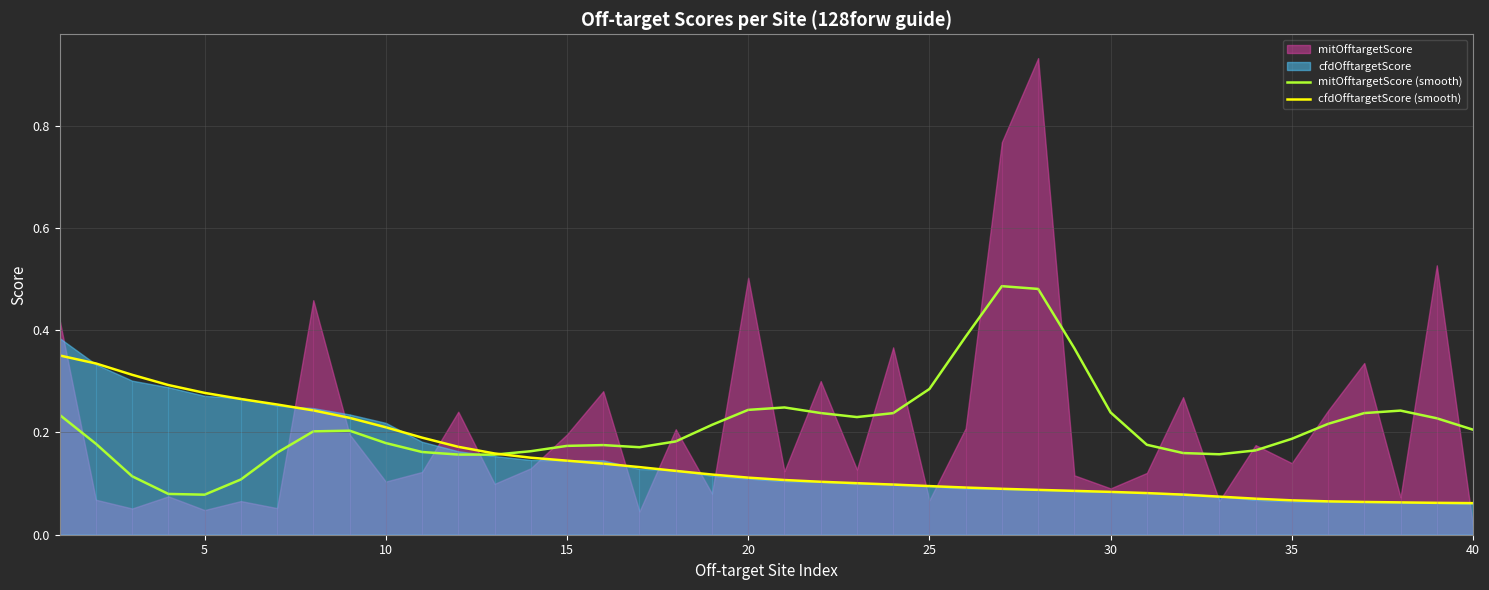

How many lines are shown in the chart?

2